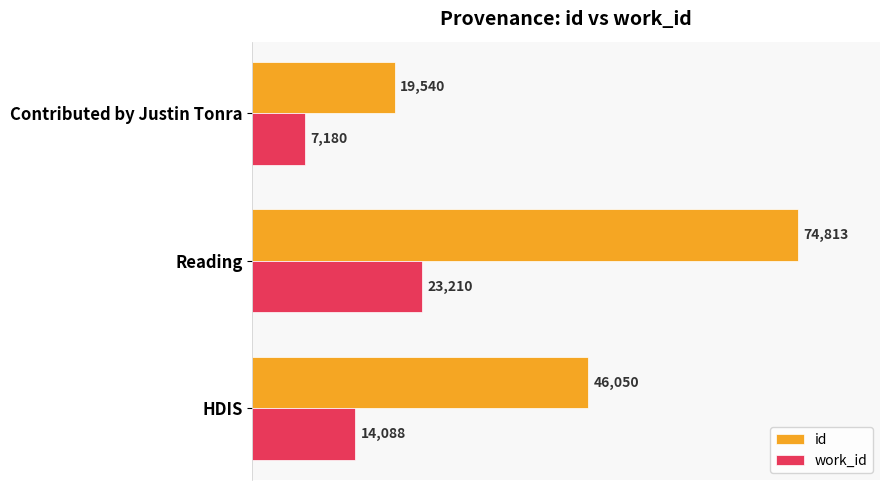

Is it true that work_id equals 5522 at HDIS?

False